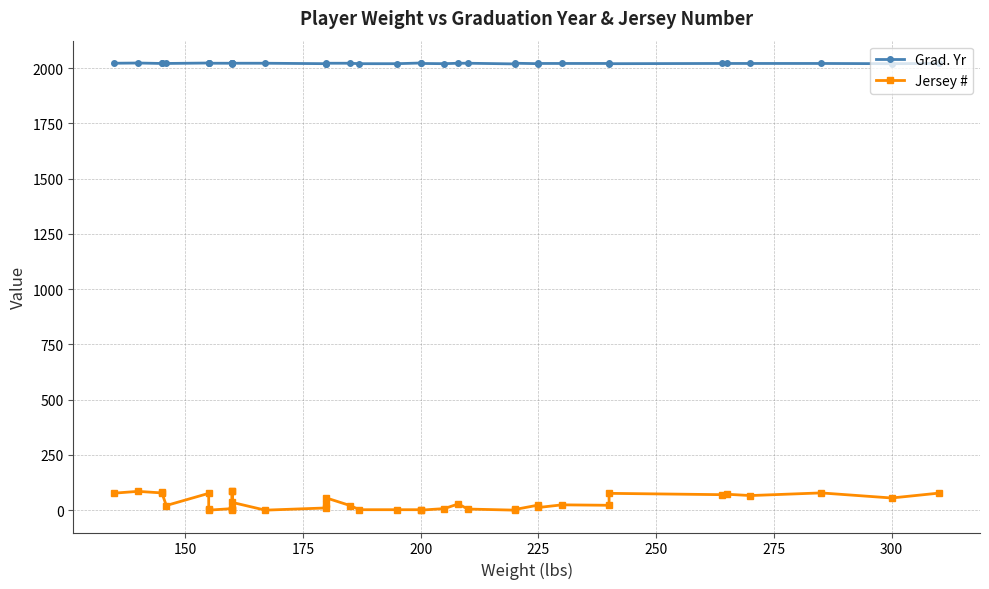

True or false: Grad. Yr and Jersey # intersect in this chart.

False